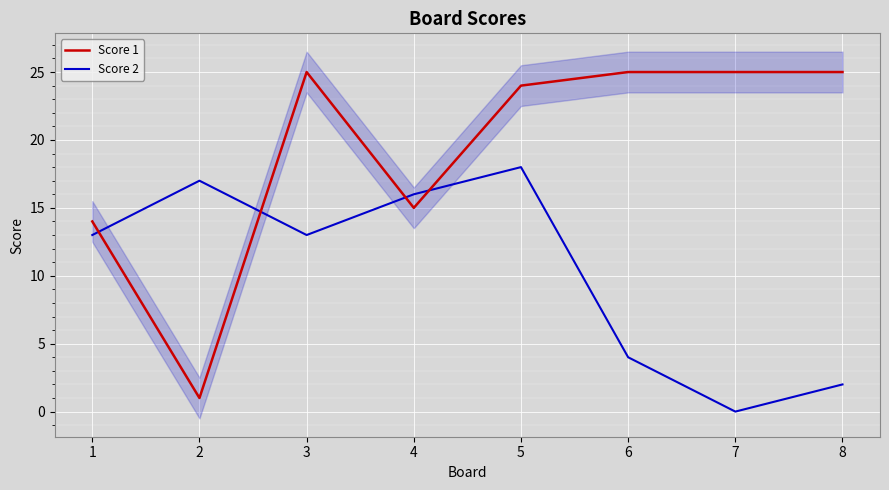

How many values in the Score 1 series are below 25?

4